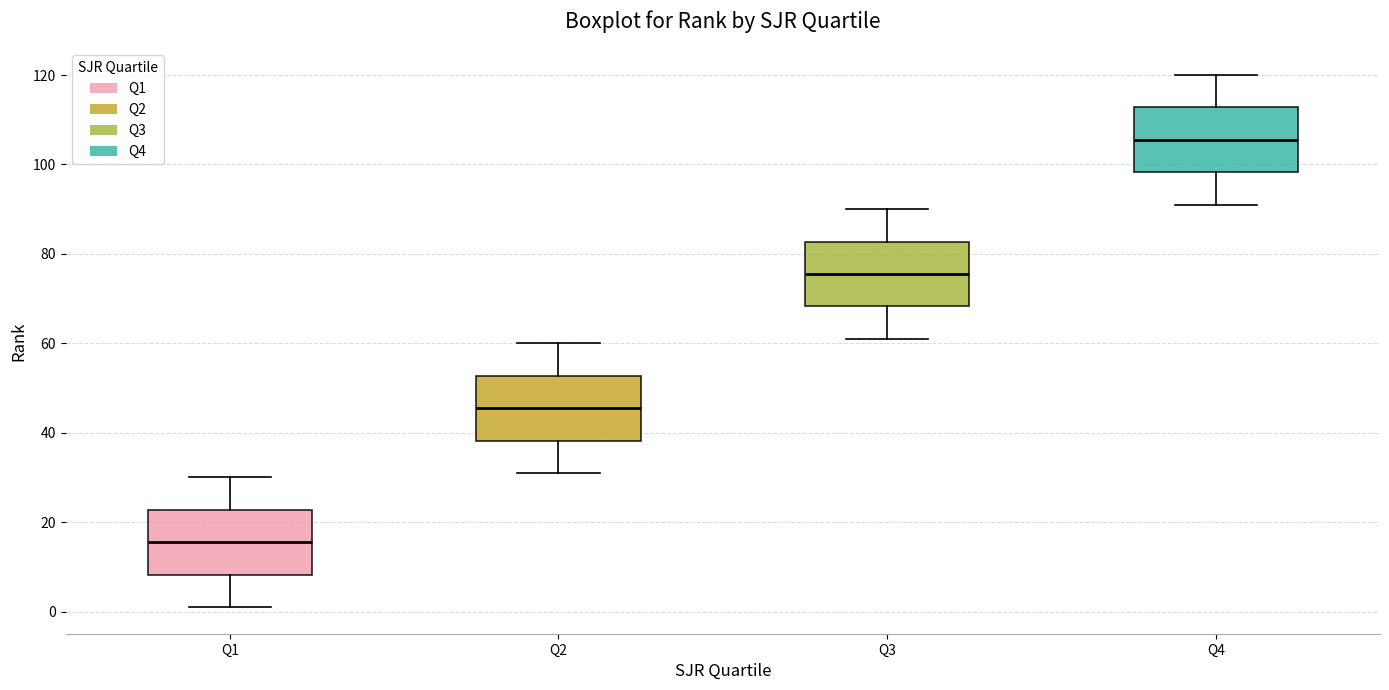

Which box has the highest median line?

Q4